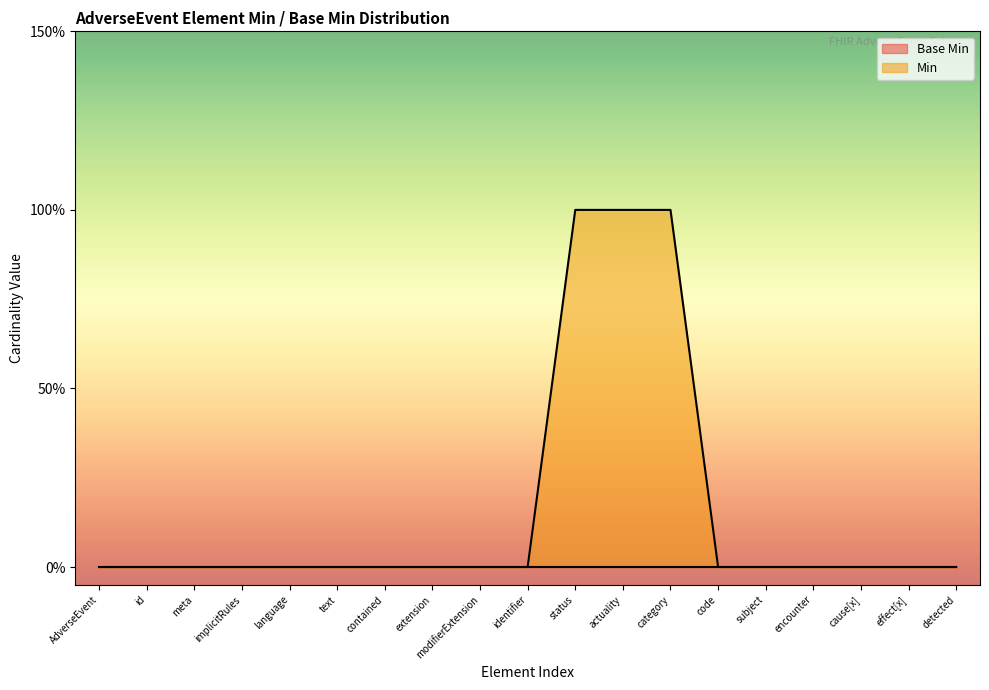

Is it true that the value at detected is 0?

False